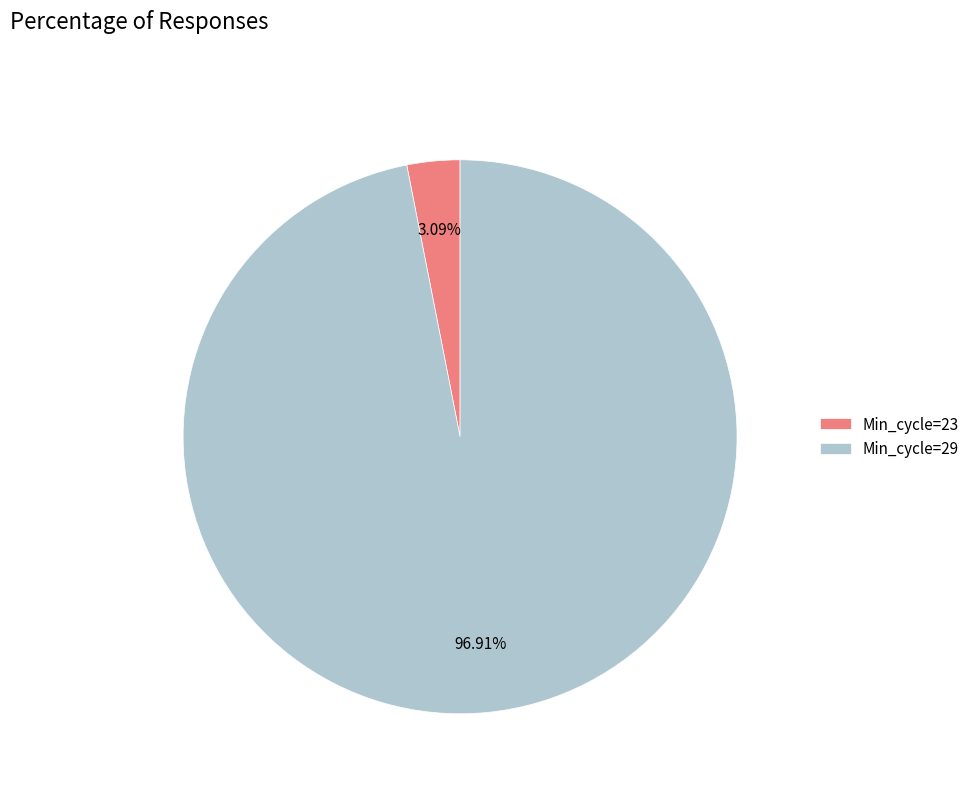

Rank the categories by value from highest to lowest.

Min_cycle=29, Min_cycle=23